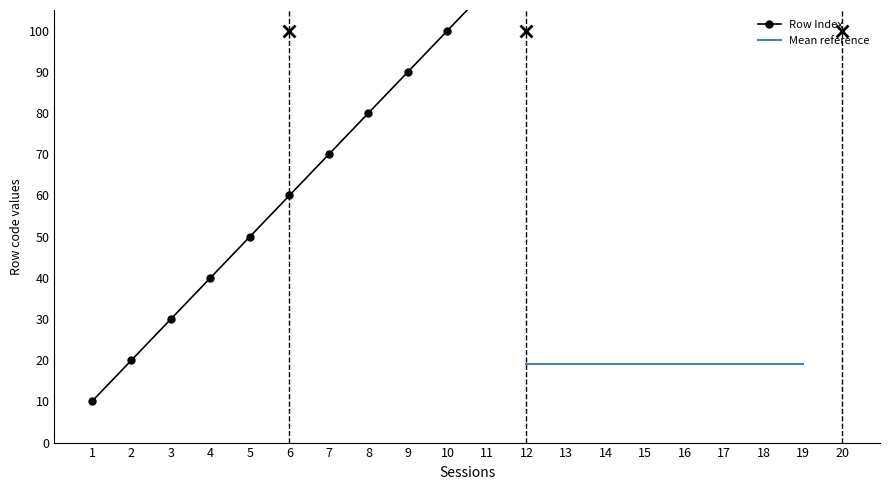

Reading right to left, extract all data points from this chart.

20=200	19=190	18=180	17=170	16=160	15=150	14=140	13=130	12=120	11=110	10=100	9=90	8=80	7=70	6=60	5=50	4=40	3=30	2=20	1=10